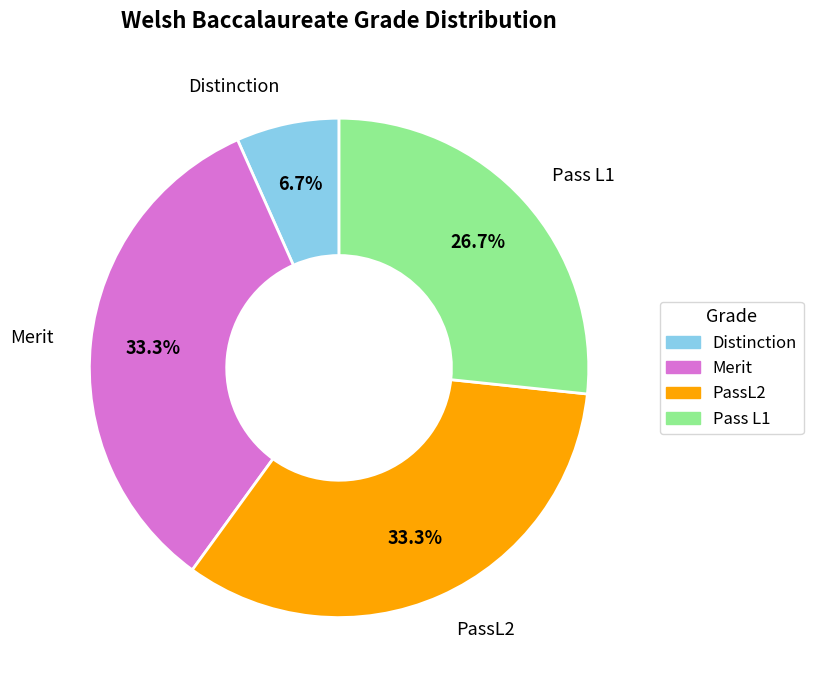

The PassL2 slice represents 33% of the pie. True or false?

True